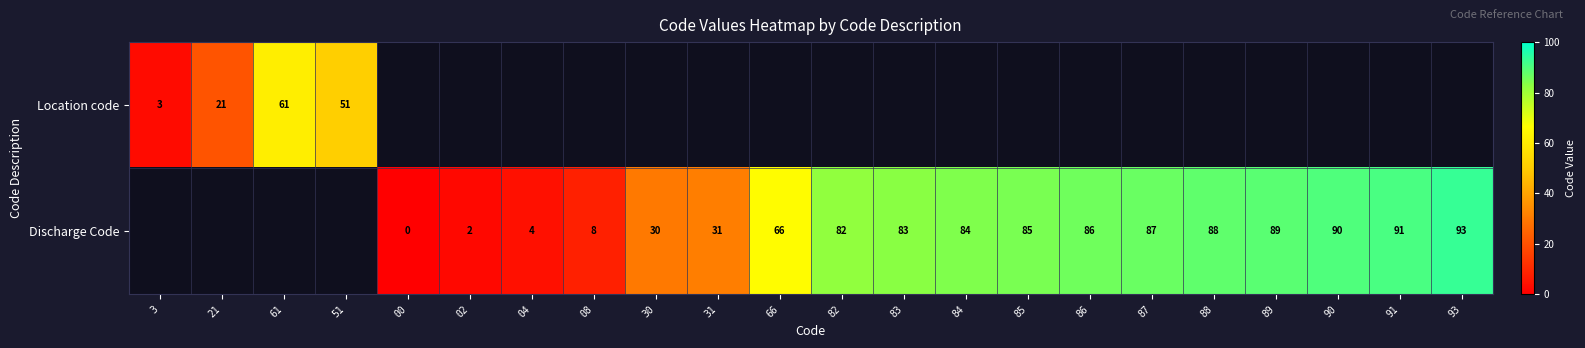

The Discharge Code series shows 66 at 66. True or false?

True